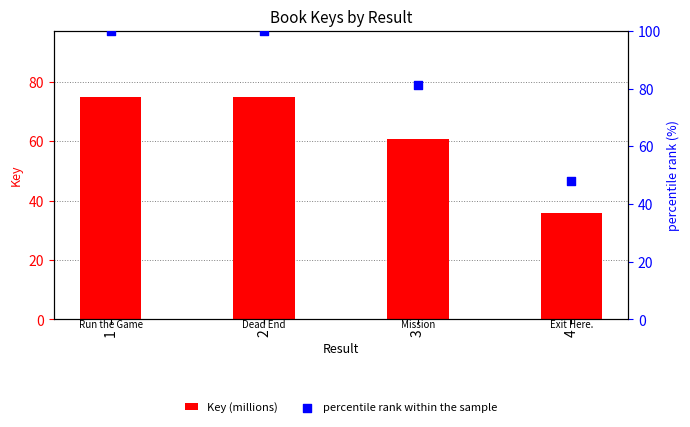

At which category is the sum across all series the highest?

1